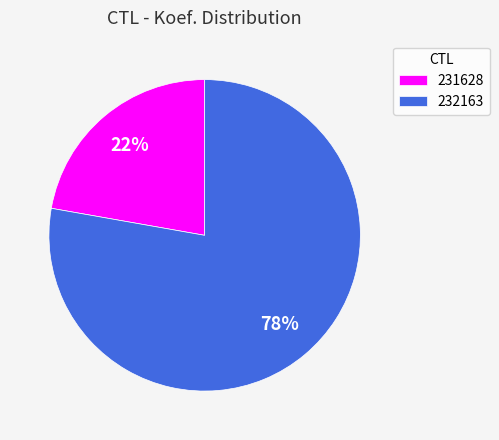

What is the ratio of the value at 232163 to the value at 231628?

3.5